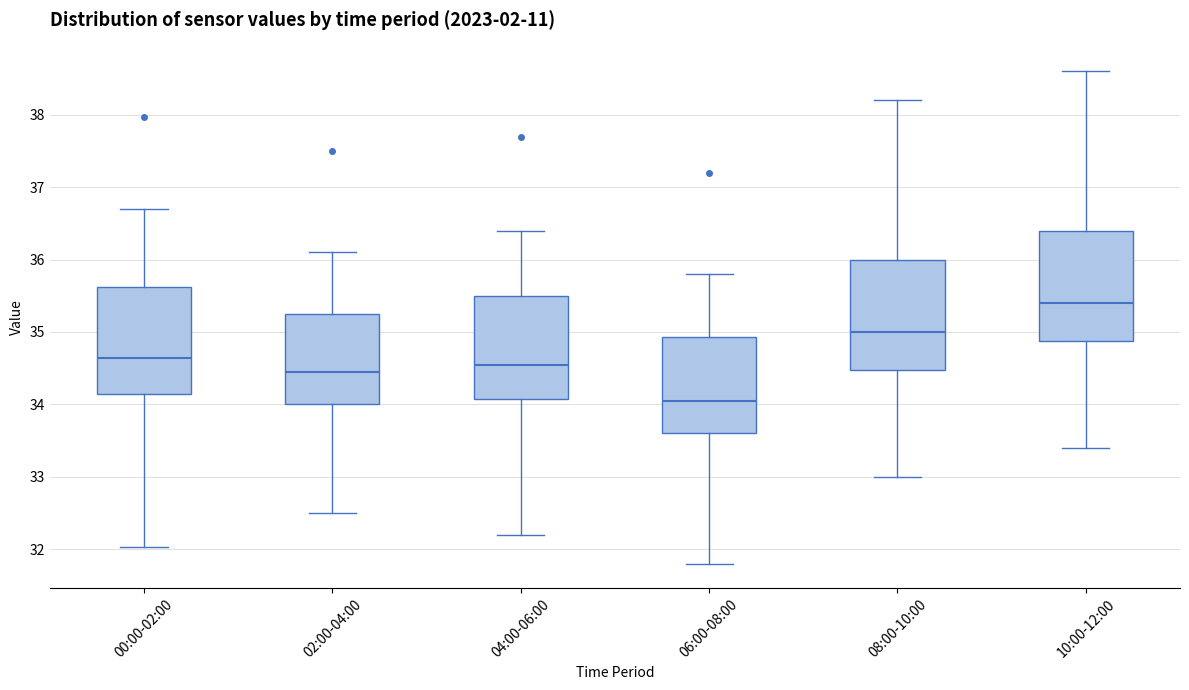

Reading left to right, transcribe this box plot: for each box, give where its median line is, the range the box spans, and where its two whiskers end, as read against the y-axis. The values are not printed on the chart, so give them approximately, as read against the axis.

00:00-02:00: median 34.6, box 34.1 to 35.6, whiskers 32.0 to 36.7
02:00-04:00: median 34.5, box 34.0 to 35.3, whiskers 32.5 to 36.1
04:00-06:00: median 34.6, box 34.1 to 35.5, whiskers 32.2 to 36.4
06:00-08:00: median 34.1, box 33.6 to 34.9, whiskers 31.8 to 35.8
08:00-10:00: median 35.0, box 34.5 to 36.0, whiskers 33.0 to 38.2
10:00-12:00: median 35.4, box 34.9 to 36.4, whiskers 33.4 to 38.6